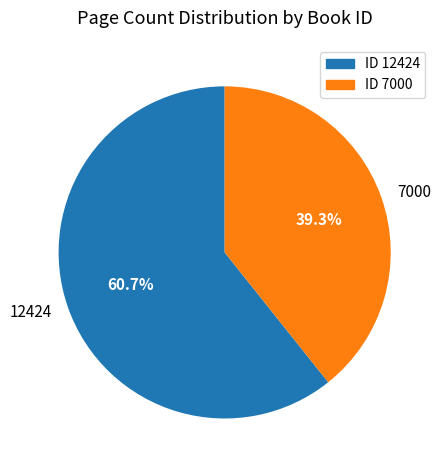

To the nearest percent, what percentage of the pie is 12424?

61%